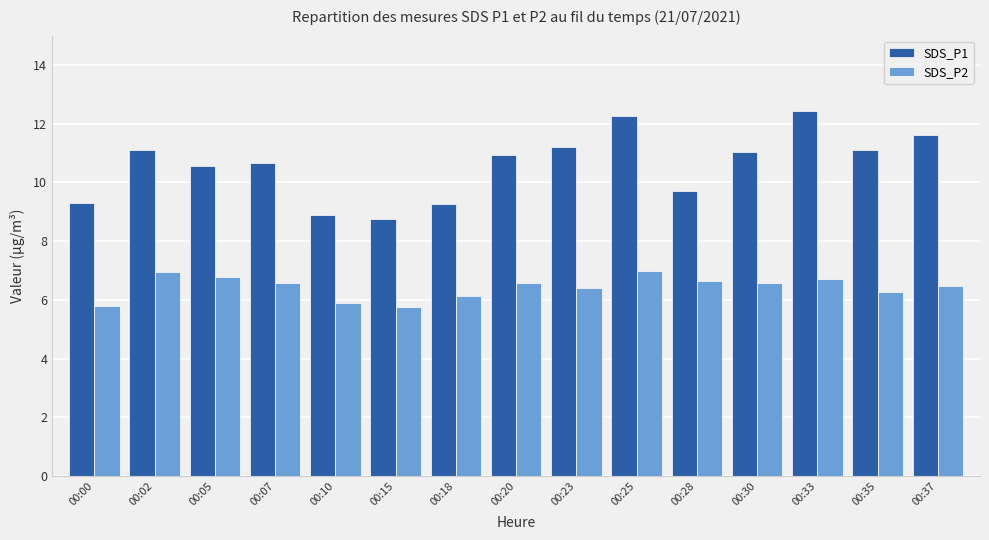

At which label does SDS_P1 first exceed 10?

00:02